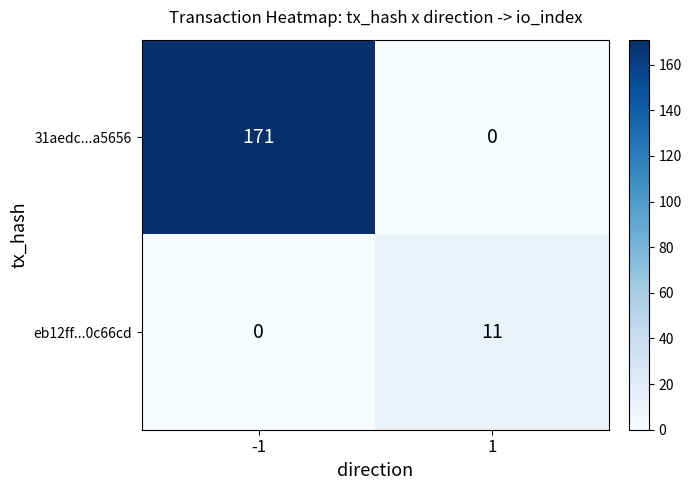

What is the difference between the 31aedc...a5656 values at 1 and -1?

171